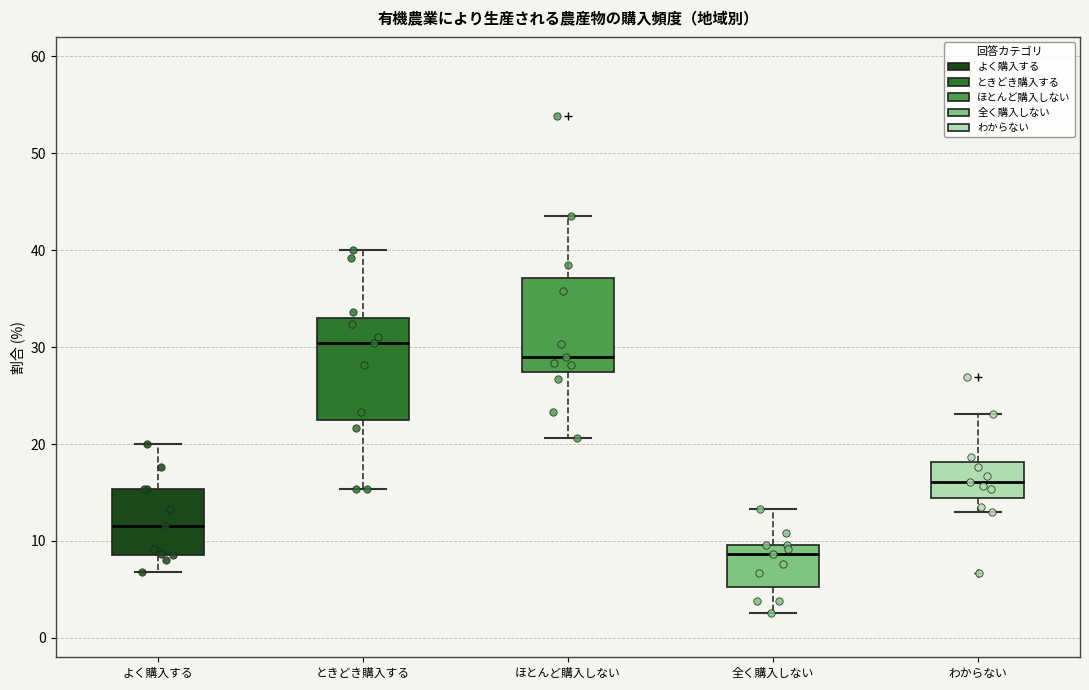

Reading left to right, read every box against the y-axis: the position of its median line, the range the box covers, and the ends of its whiskers. The values are not printed on the chart, so give them approximately, as read against the axis.

よく購入する: median 12, box 9 to 15, whiskers 7 to 20
ときどき購入する: median 30, box 23 to 33, whiskers 15 to 40
ほとんど購入しない: median 29, box 27 to 37, whiskers 21 to 44
全く購入しない: median 9, box 5 to 10, whiskers 3 to 13
わからない: median 16, box 14 to 18, whiskers 13 to 23